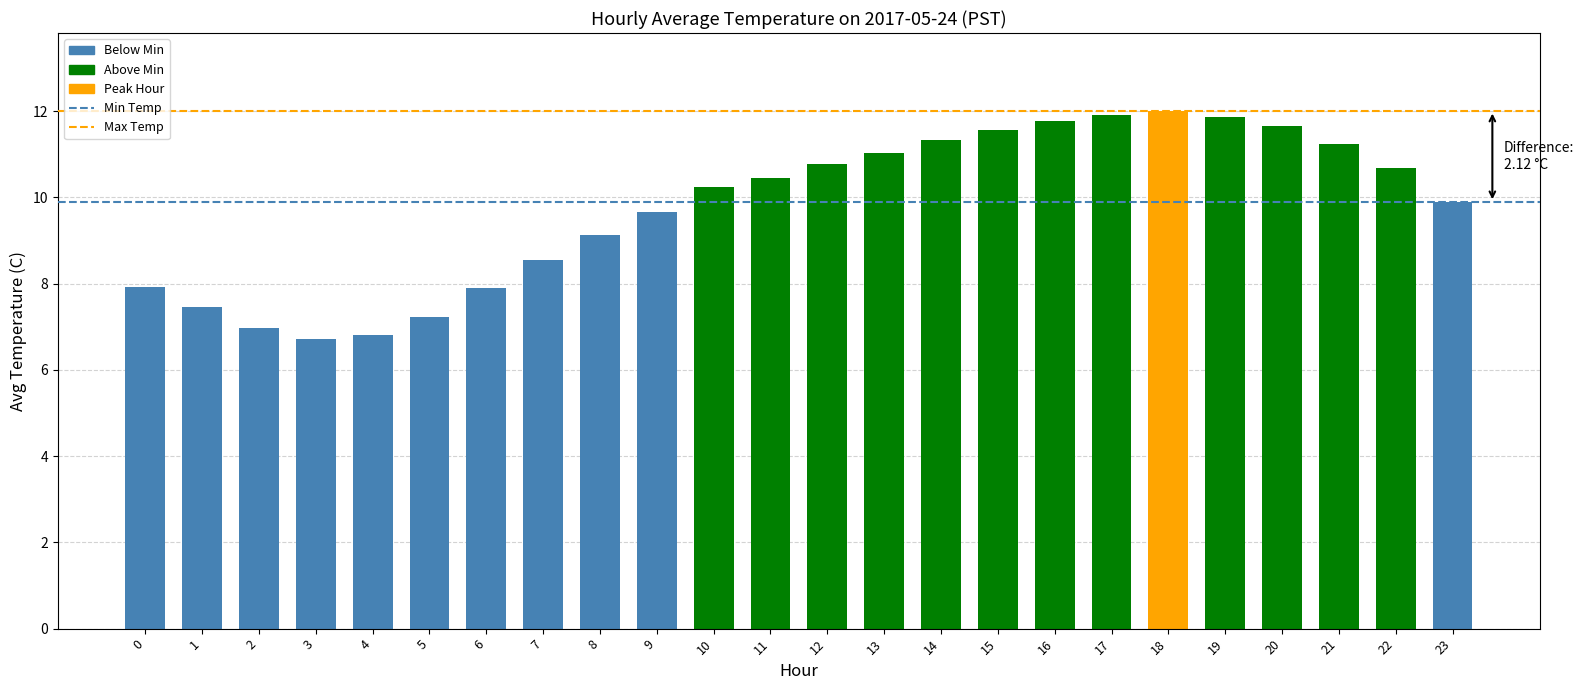

What is the value of the 16th bar from the left?

11.6